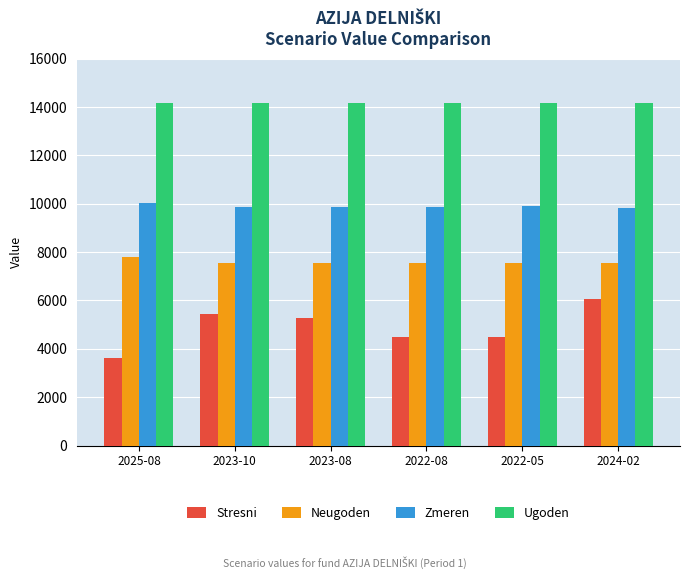

What is the difference between the second highest and second lowest values in the Zmeren series?

50